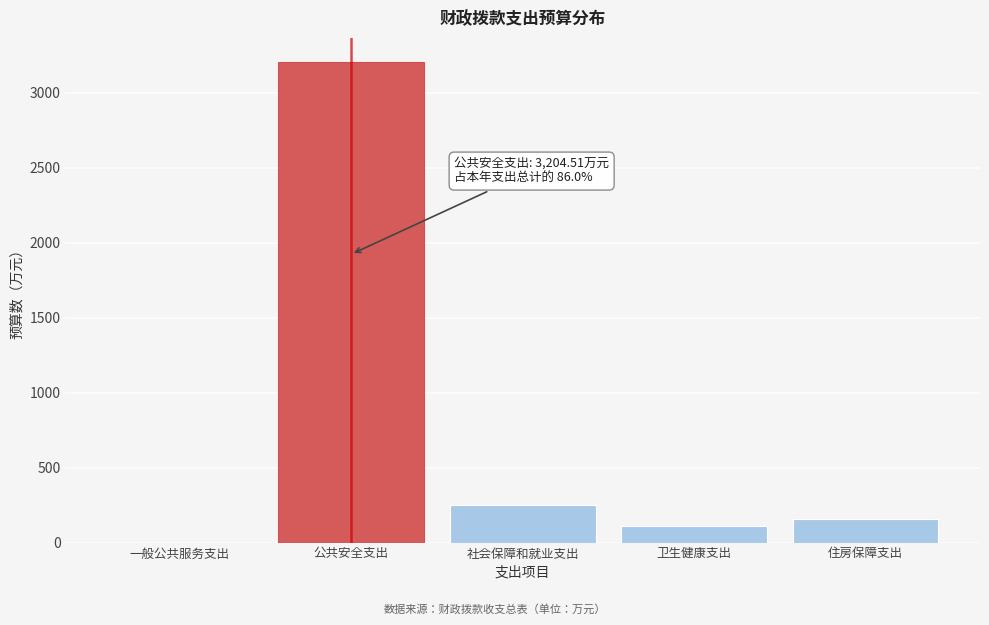

Reading right to left, extract all data points from this chart.

住房保障支出=159.4	卫生健康支出=113.7	社会保障和就业支出=248.4	公共安全支出=3204.5	一般公共服务支出=0.0